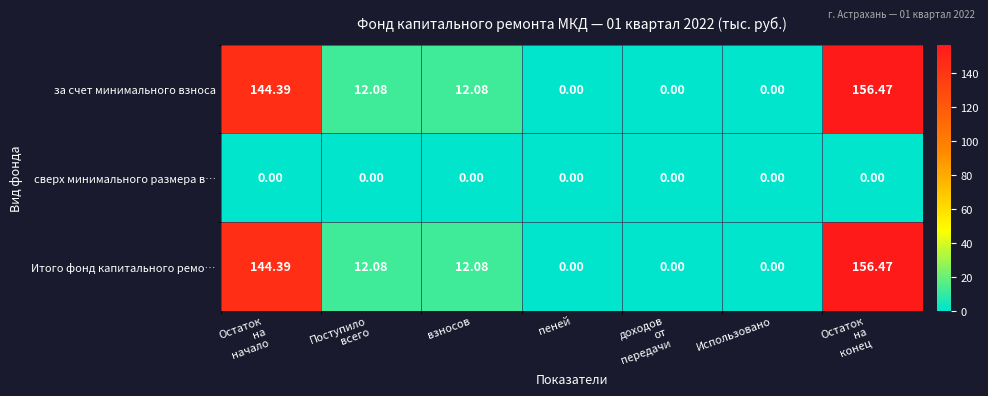

How many series are shown in this chart?

3